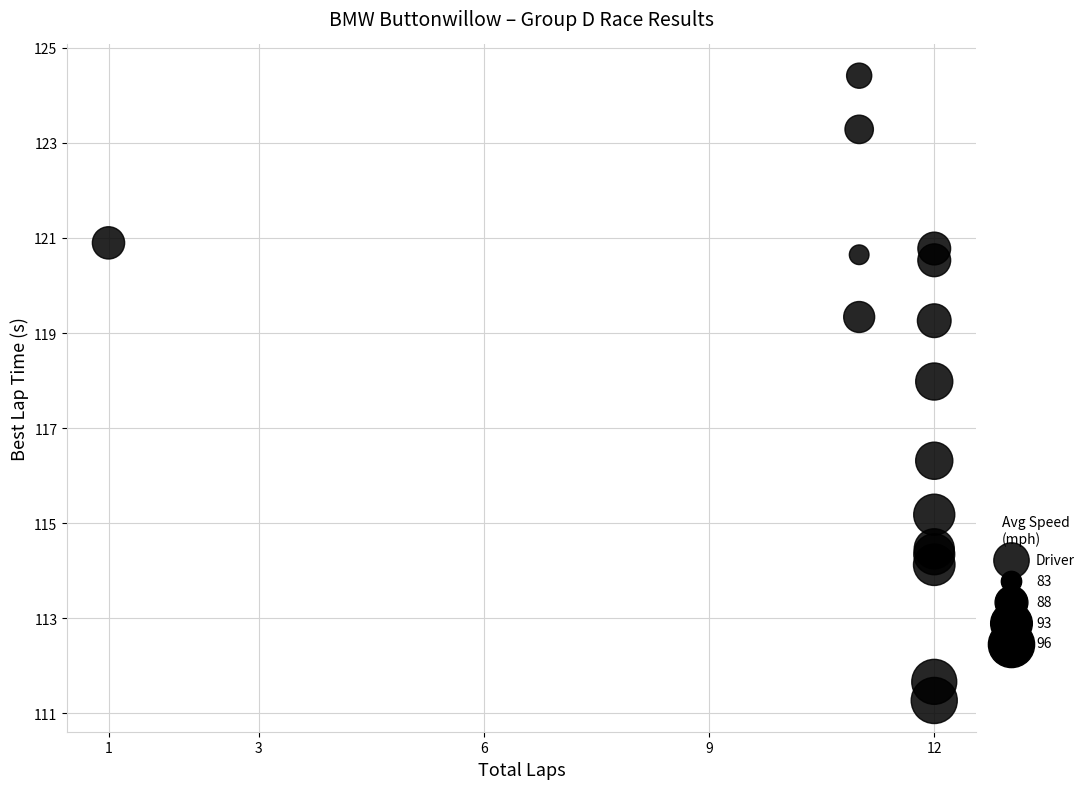

What Y value in the scatter plot is closest to 117?

116.3